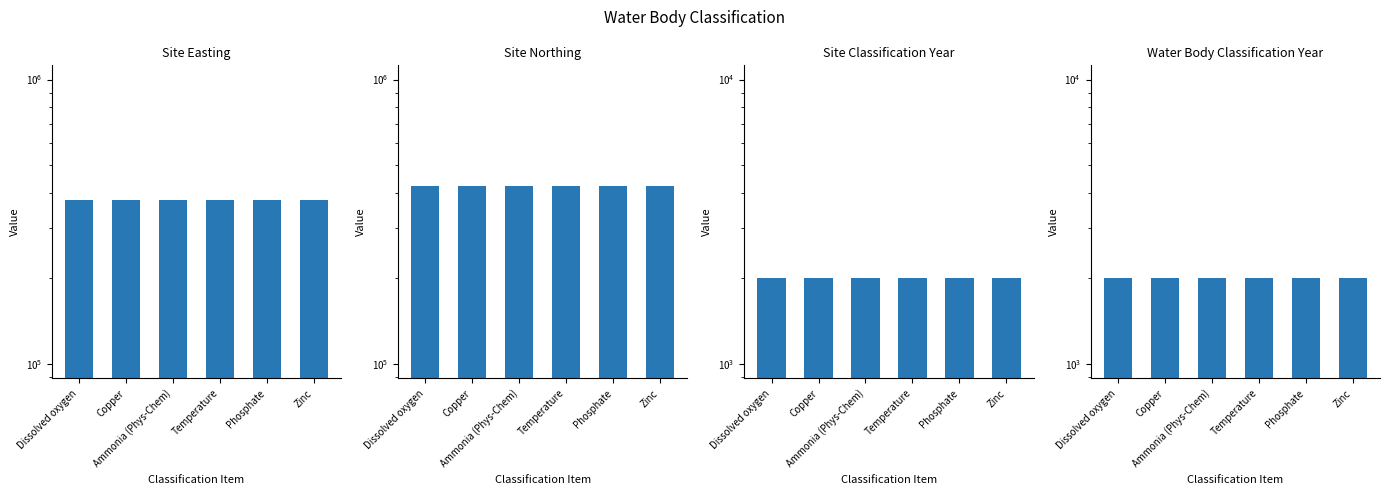

Rank the series at Dissolved oxygen from lowest to highest value.

Site Classification Year, Water Body Classification Year, Site Easting, Site Northing